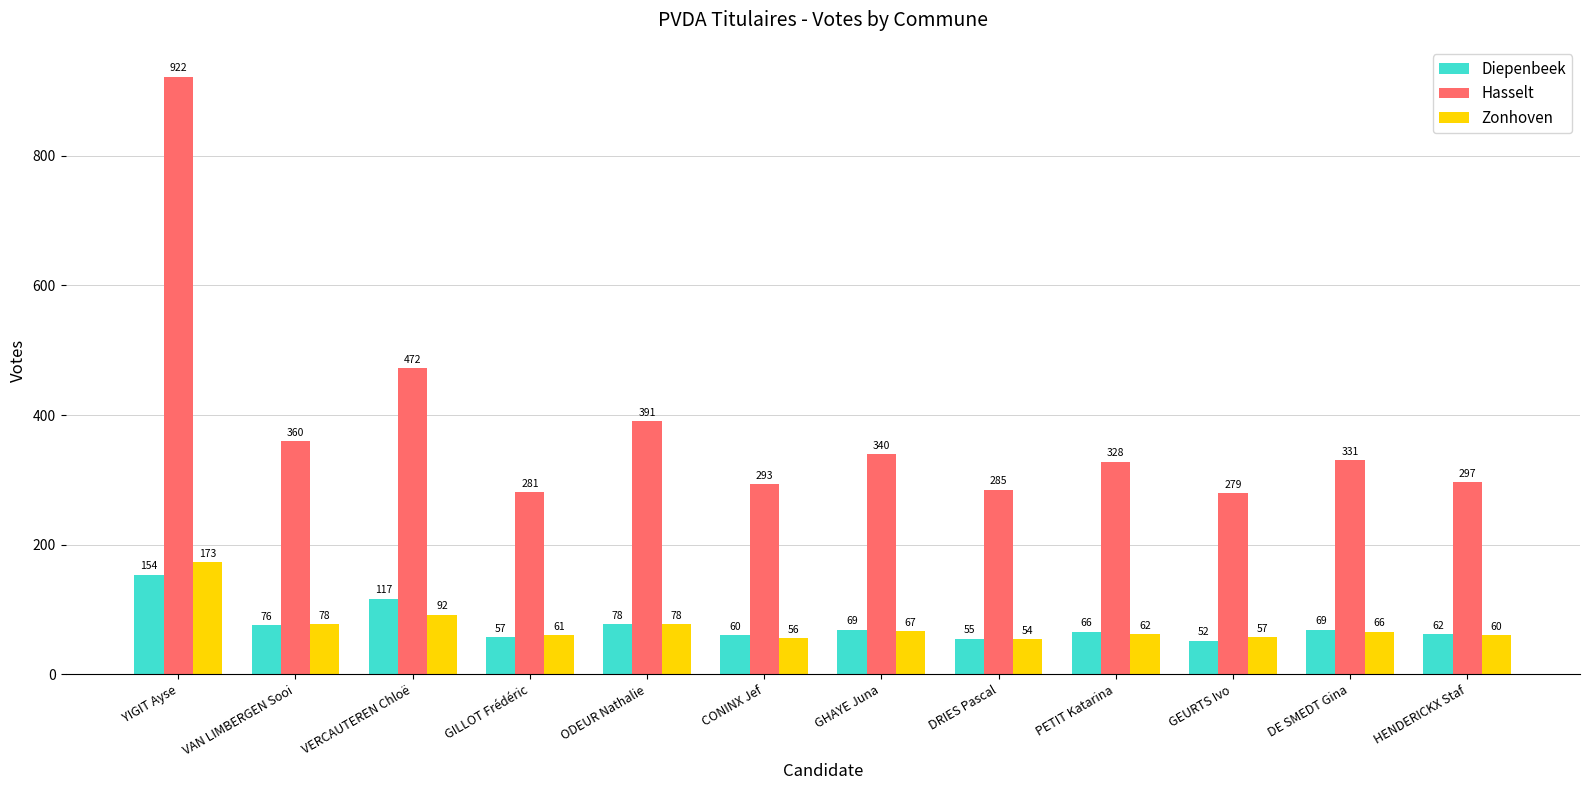

What is the difference between the Hasselt values at GHAYE Juna and DE SMEDT Gina?

9